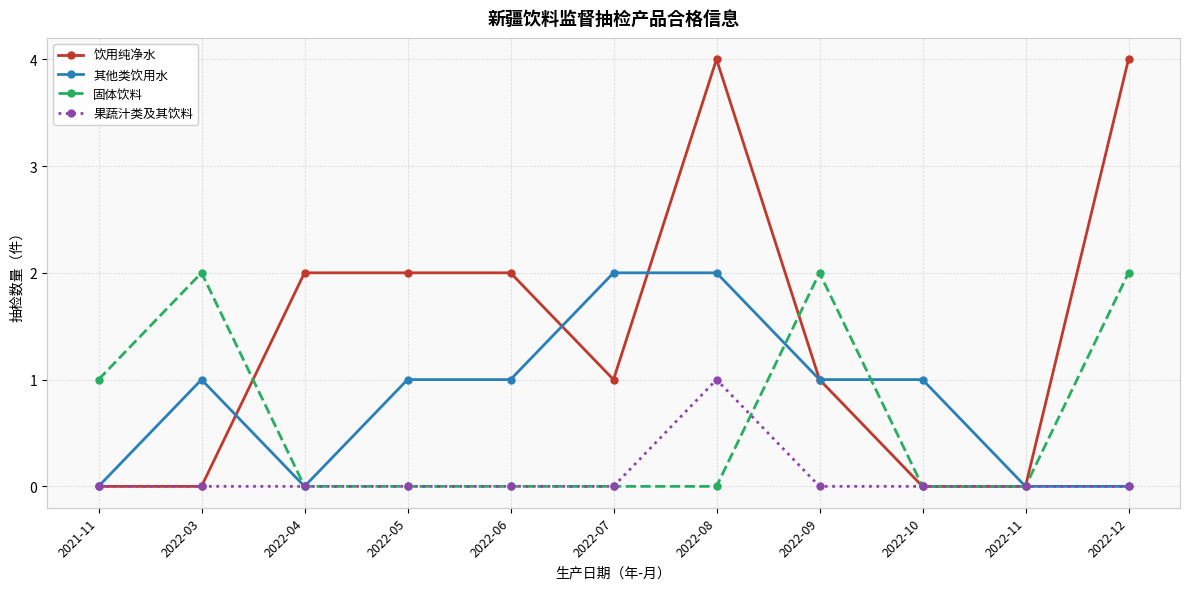

Is it true that 果蔬汁类及其饮料 equals 0 at 2022-04?

True